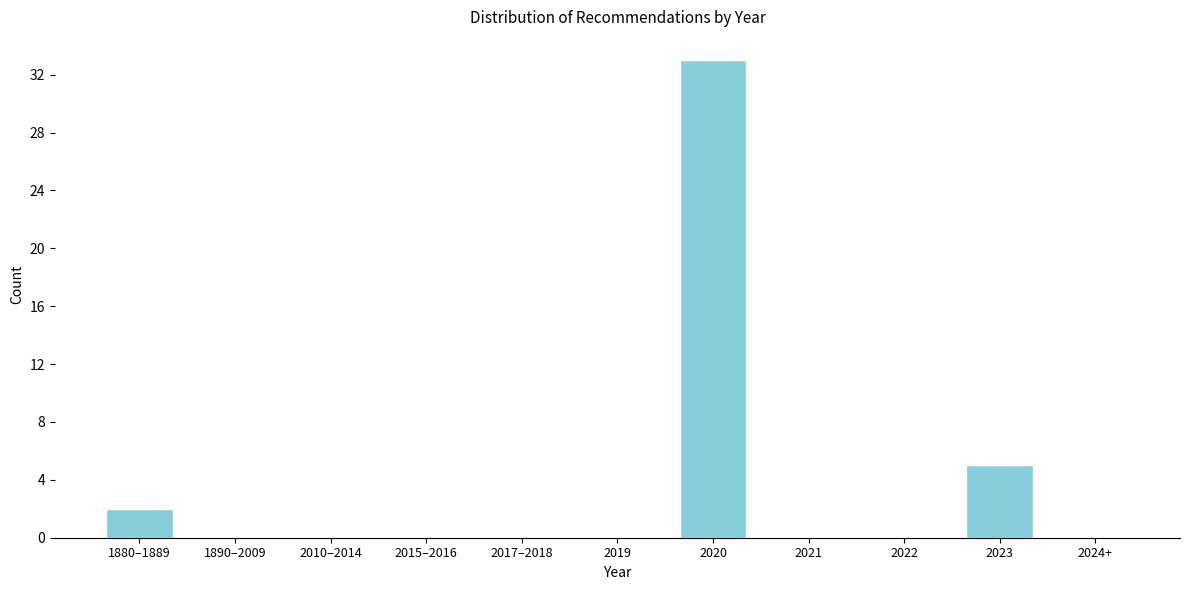

Reading left to right, what are all the values shown in this chart?

1880–1889=2	1890–2009=0	2010–2014=0	2015–2016=0	2017–2018=0	2019=0	2020=33	2021=0	2022=0	2023=5	2024+=0